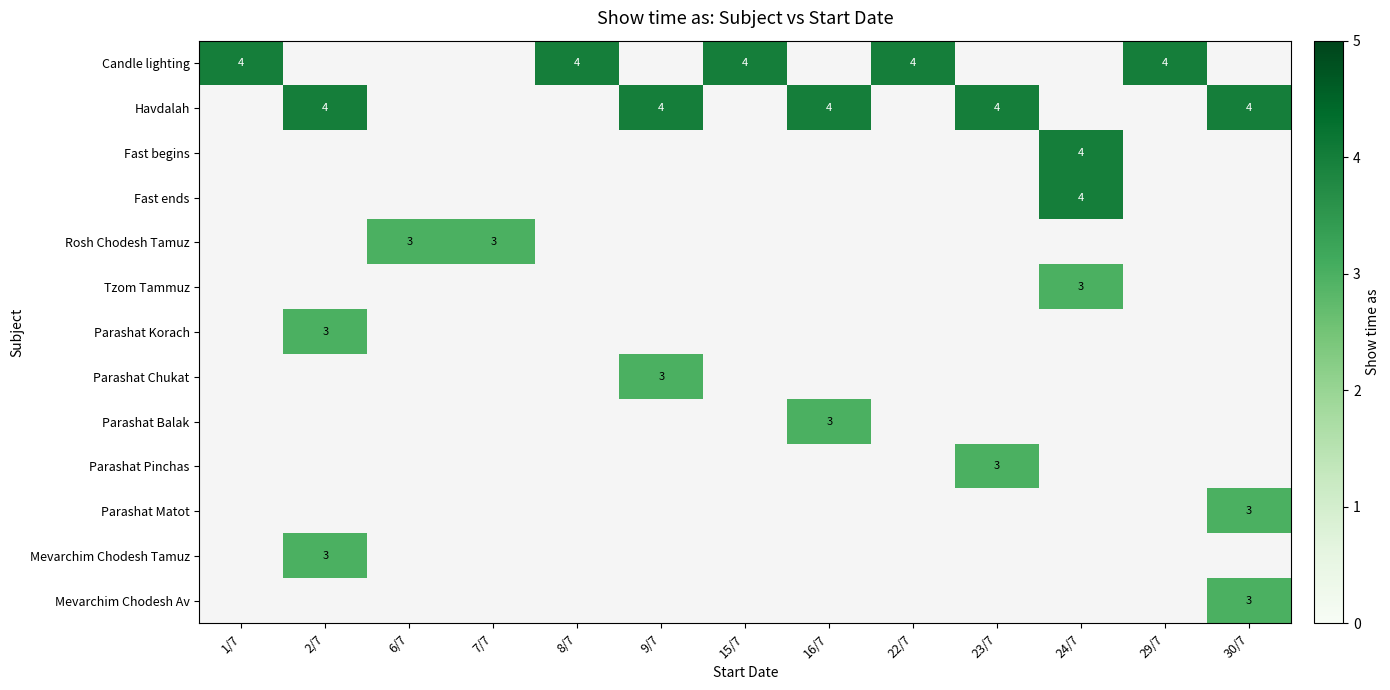

Which label corresponds to the smallest value in the chart?

6/7